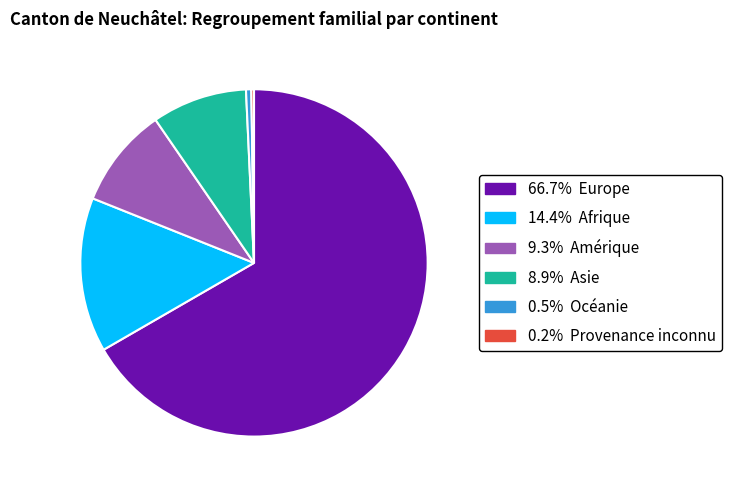

What is the largest slice in the pie chart?

Europe